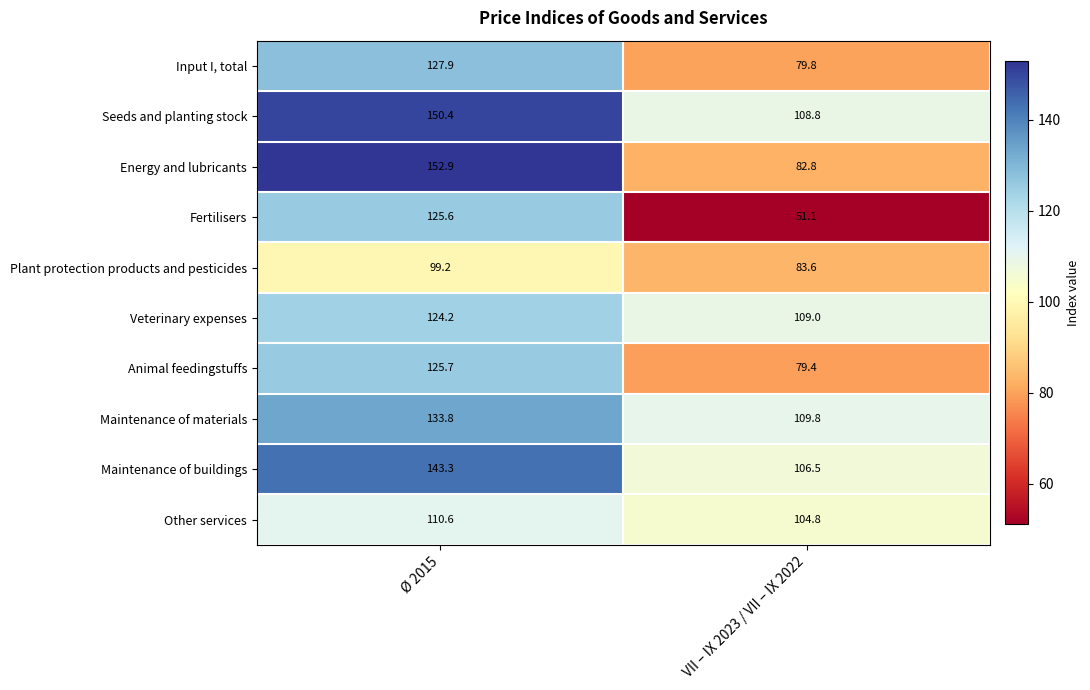

List the series in order of their peak value, highest first.

Energy and lubricants, Seeds and planting stock, Maintenance of buildings, Maintenance of materials, Input I, total, Animal feedingstuffs, Fertilisers, Veterinary expenses, Other services, Plant protection products and pesticides